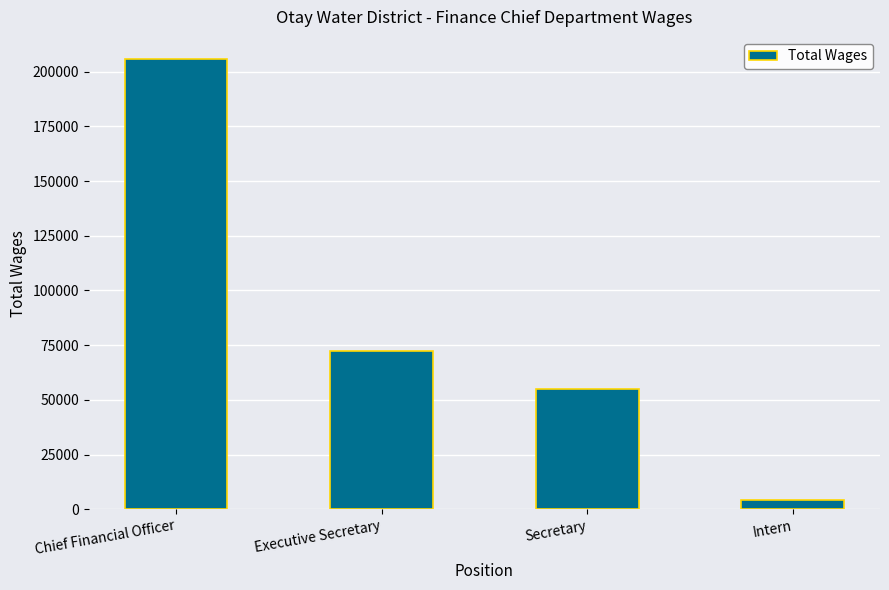

What is the label of the 4th bar from the left?

Intern